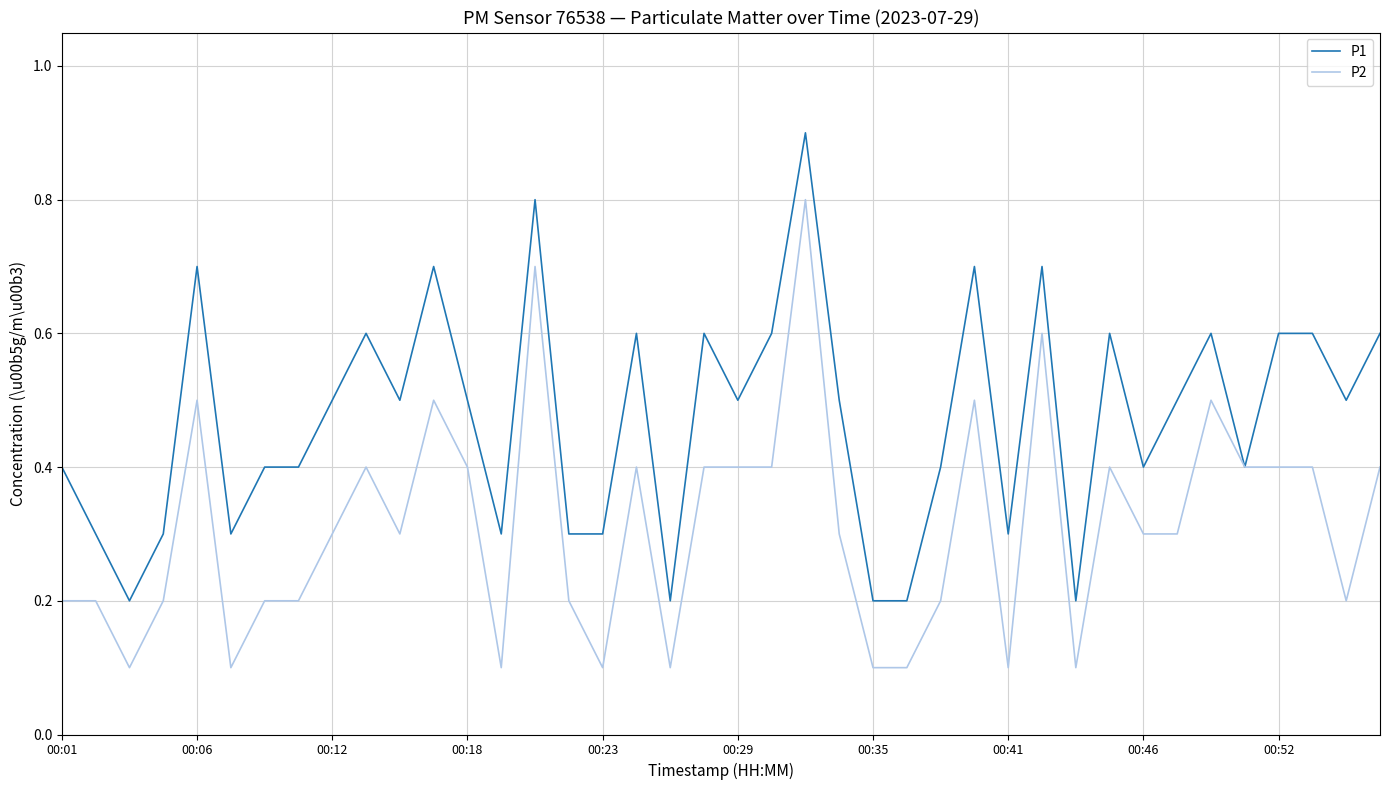

List the series in order of their overall mean, highest first.

P1, P2